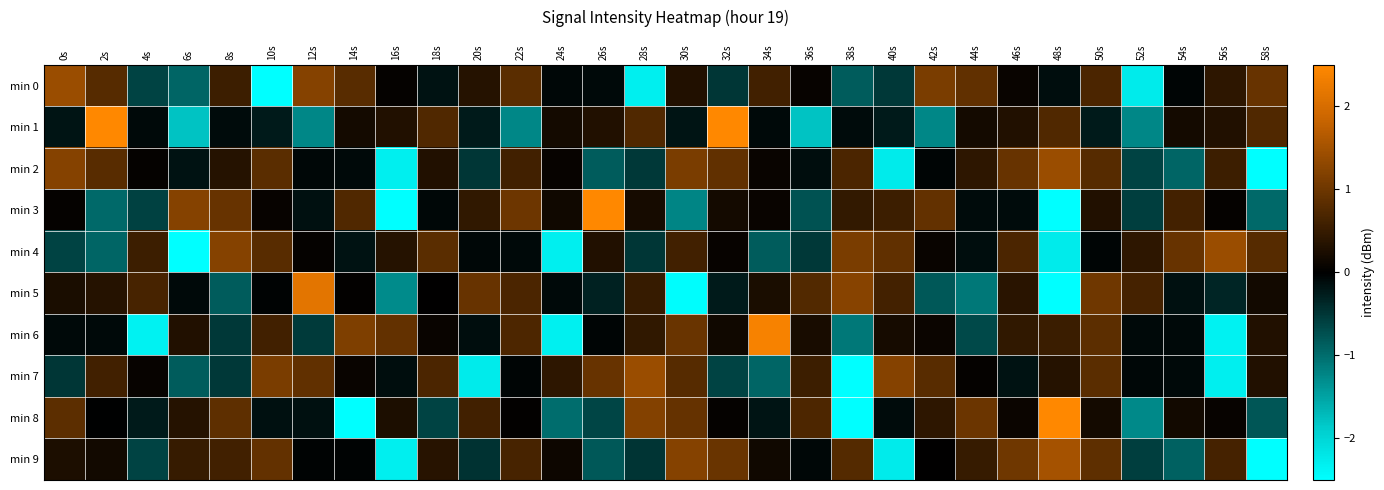

Reading left to right, extract all data points from this chart.

min 0: 0s=1.4	2s=0.8	4s=-0.6	6s=-0.9	8s=0.6	10s=-2.7	12s=1.2	14s=0.8	16s=0.0	18s=-0.2	20s=0.3	22s=0.8	24s=-0.1	26s=-0.1	28s=-2.3	30s=0.3	32s=-0.5	34s=0.6	36s=0.1	38s=-0.9	40s=-0.5	42s=1.1	44s=0.9	46s=0.1	48s=-0.1	50s=0.7	52s=-2.3	54s=-0.0	56s=0.4	58s=0.9
min 1: 0s=-0.2	2s=2.7	4s=-0.1	6s=-1.8	8s=-0.1	10s=-0.2	12s=-1.2	14s=0.2	16s=0.3	18s=0.7	20s=-0.2	22s=-1.2	24s=0.2	26s=0.3	28s=0.7	30s=-0.2	32s=2.7	34s=-0.1	36s=-1.8	38s=-0.1	40s=-0.2	42s=-1.2	44s=0.2	46s=0.3	48s=0.7	50s=-0.2	52s=-1.2	54s=0.2	56s=0.3	58s=0.7
min 2: 0s=1.2	2s=0.8	4s=0.0	6s=-0.2	8s=0.3	10s=0.8	12s=-0.1	14s=-0.1	16s=-2.3	18s=0.3	20s=-0.5	22s=0.6	24s=0.1	26s=-0.9	28s=-0.5	30s=1.1	32s=0.9	34s=0.1	36s=-0.1	38s=0.7	40s=-2.3	42s=-0.0	44s=0.4	46s=0.9	48s=1.4	50s=0.8	52s=-0.6	54s=-0.9	56s=0.6	58s=-2.7
min 3: 0s=0.1	2s=-1.0	4s=-0.6	6s=1.2	8s=0.9	10s=0.1	12s=-0.2	14s=0.7	16s=-2.5	18s=-0.1	20s=0.4	22s=1.0	24s=0.1	26s=2.6	28s=0.2	30s=-1.2	32s=0.2	34s=0.1	36s=-0.8	38s=0.5	40s=0.6	42s=0.9	44s=-0.1	46s=-0.1	48s=-2.5	50s=0.3	52s=-0.6	54s=0.6	56s=0.1	58s=-1.0
min 4: 0s=-0.6	2s=-0.9	4s=0.6	6s=-2.7	8s=1.2	10s=0.8	12s=0.0	14s=-0.2	16s=0.3	18s=0.8	20s=-0.1	22s=-0.1	24s=-2.3	26s=0.3	28s=-0.5	30s=0.6	32s=0.1	34s=-0.9	36s=-0.5	38s=1.1	40s=0.9	42s=0.1	44s=-0.1	46s=0.7	48s=-2.3	50s=-0.0	52s=0.4	54s=0.9	56s=1.4	58s=0.8
min 5: 0s=0.2	2s=0.3	4s=0.7	6s=-0.1	8s=-0.9	10s=-0.0	12s=2.2	14s=0.0	16s=-1.3	18s=0.0	20s=0.9	22s=0.7	24s=-0.1	26s=-0.3	28s=0.5	30s=-2.5	32s=-0.2	34s=0.2	36s=0.8	38s=1.2	40s=0.6	42s=-0.8	44s=-1.1	46s=0.4	48s=-2.9	50s=1.0	52s=0.6	54s=-0.1	56s=-0.4	58s=0.2
min 6: 0s=-0.1	2s=-0.1	4s=-2.3	6s=0.3	8s=-0.5	10s=0.6	12s=-0.5	14s=1.2	16s=0.9	18s=0.1	20s=-0.1	22s=0.7	24s=-2.3	26s=-0.1	28s=0.4	30s=1.0	32s=0.2	34s=2.4	36s=0.2	38s=-1.1	40s=0.2	42s=0.1	44s=-0.7	46s=0.4	48s=0.5	50s=0.9	52s=-0.1	54s=-0.1	56s=-2.3	58s=0.3
min 7: 0s=-0.5	2s=0.6	4s=0.1	6s=-0.9	8s=-0.5	10s=1.1	12s=0.9	14s=0.1	16s=-0.1	18s=0.7	20s=-2.3	22s=-0.0	24s=0.4	26s=0.9	28s=1.4	30s=0.8	32s=-0.6	34s=-0.9	36s=0.6	38s=-2.7	40s=1.2	42s=0.8	44s=0.0	46s=-0.2	48s=0.3	50s=0.8	52s=-0.1	54s=-0.1	56s=-2.3	58s=0.3
min 8: 0s=0.9	2s=-0.0	4s=-0.2	6s=0.3	8s=0.9	10s=-0.1	12s=-0.1	14s=-2.6	16s=0.3	18s=-0.6	20s=0.6	22s=0.0	24s=-1.0	26s=-0.6	28s=1.2	30s=0.9	32s=0.0	34s=-0.2	36s=0.7	38s=-2.6	40s=-0.1	42s=0.4	44s=1.0	46s=0.1	48s=2.5	50s=0.2	52s=-1.3	54s=0.2	56s=0.1	58s=-0.8
min 9: 0s=0.3	2s=0.2	4s=-0.6	6s=0.5	8s=0.6	10s=0.9	12s=-0.0	14s=-0.0	16s=-2.3	18s=0.4	20s=-0.5	22s=0.7	24s=0.1	26s=-0.8	28s=-0.5	30s=1.2	32s=1.0	34s=0.1	36s=-0.1	38s=0.8	40s=-2.3	42s=0.0	44s=0.5	46s=1.0	48s=1.5	50s=0.9	52s=-0.6	54s=-0.9	56s=0.6	58s=-2.7